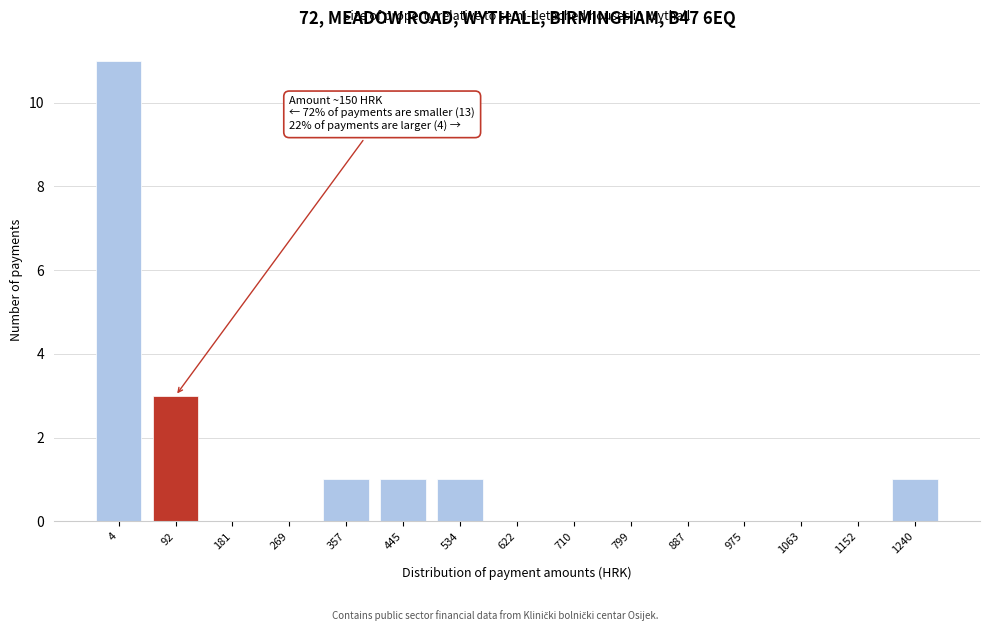

Reading left to right, transcribe all the data shown in this chart.

4=11	92=3	181=0	269=0	357=1	445=1	534=1	622=0	710=0	799=0	887=0	975=0	1063=0	1152=0	1240=1